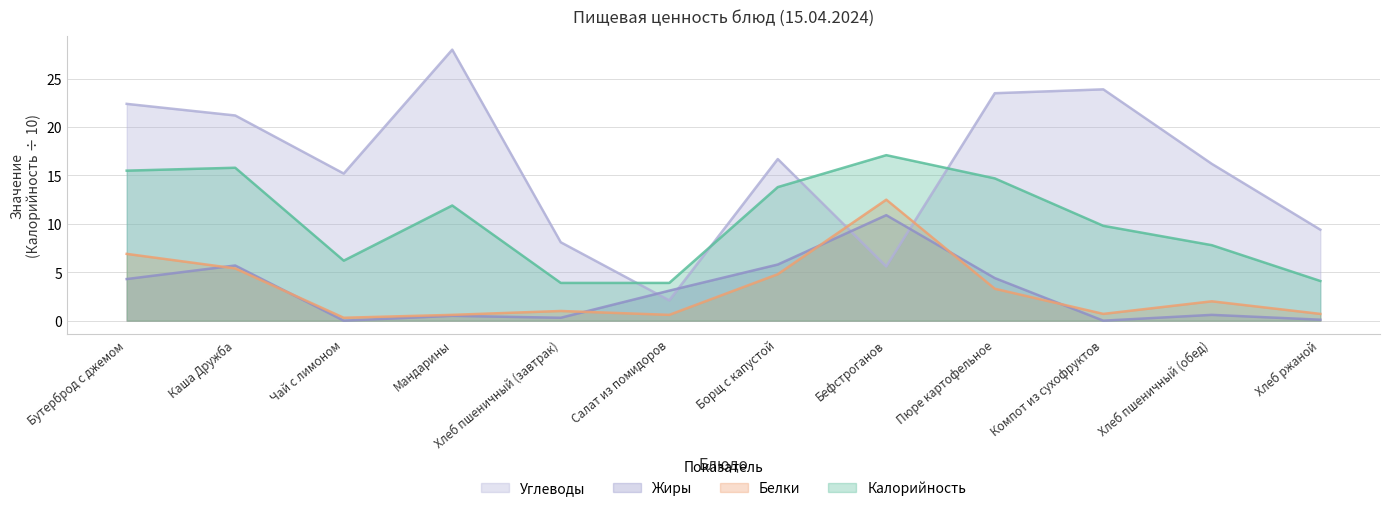

True or false: Калорийность and Белки intersect in this chart.

False